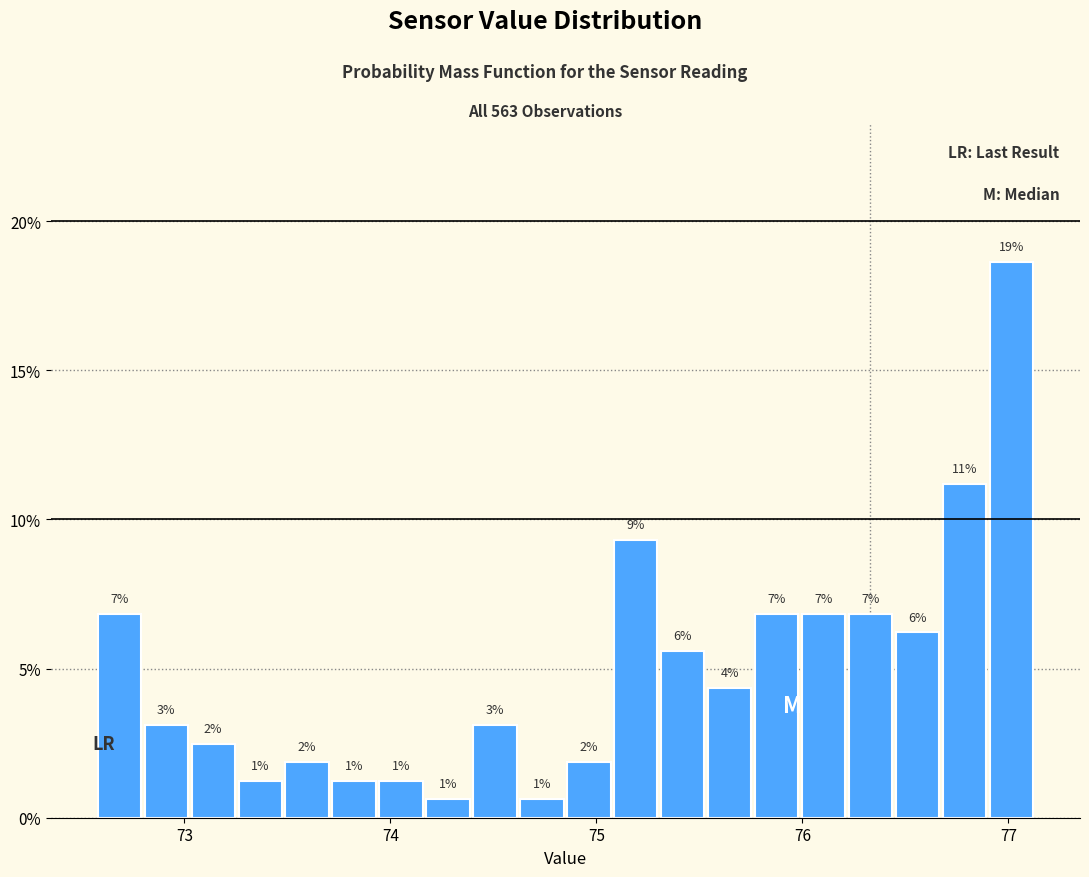

Around what value on the x-axis is the tallest bar? Give the approximate position of its centre, as read against the axis.

77.0